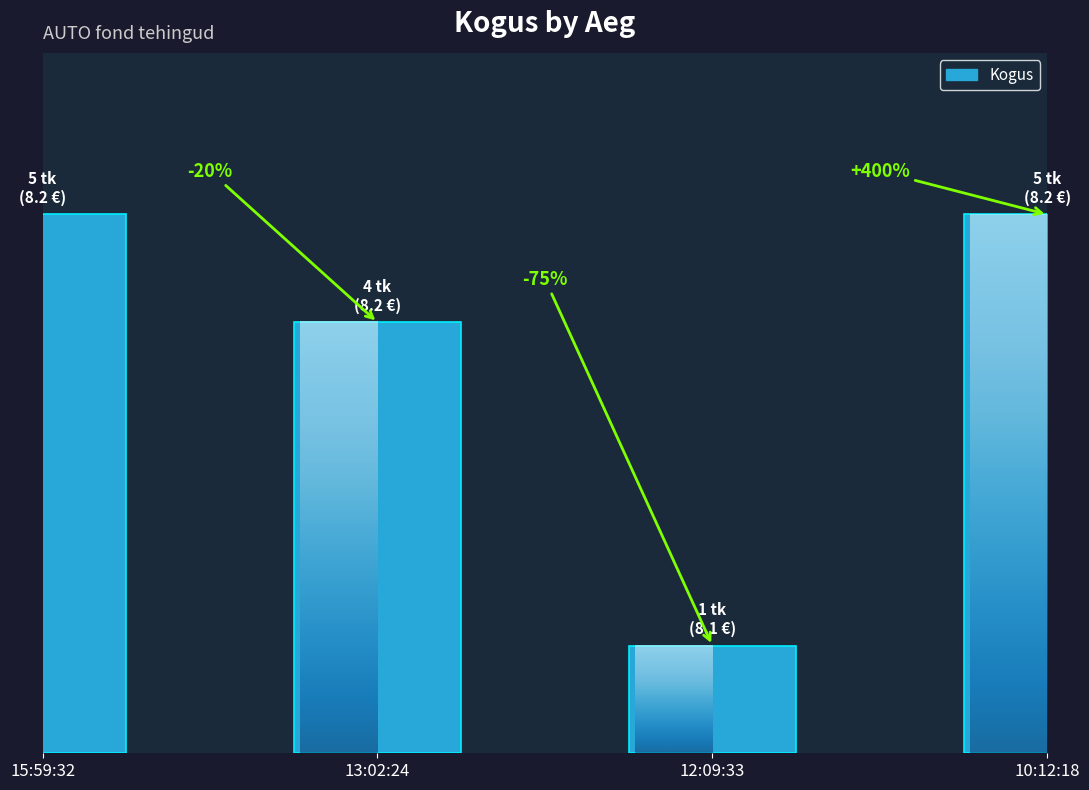

Rank the categories by value from lowest to highest.

12:09:33, 13:02:24, 15:59:32, 10:12:18